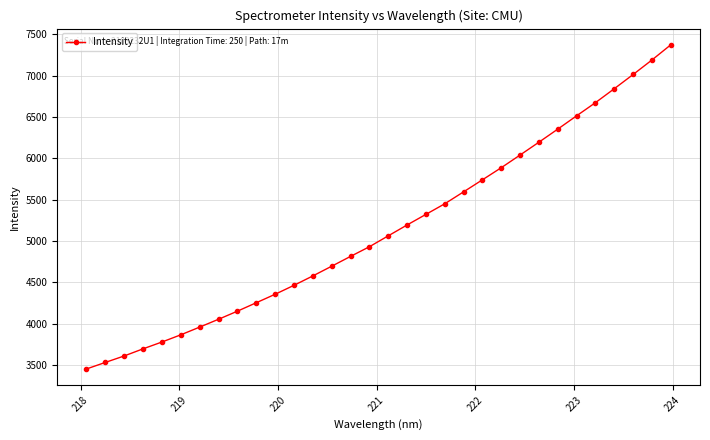

What is the difference between the maximum and minimum values?

3919.6